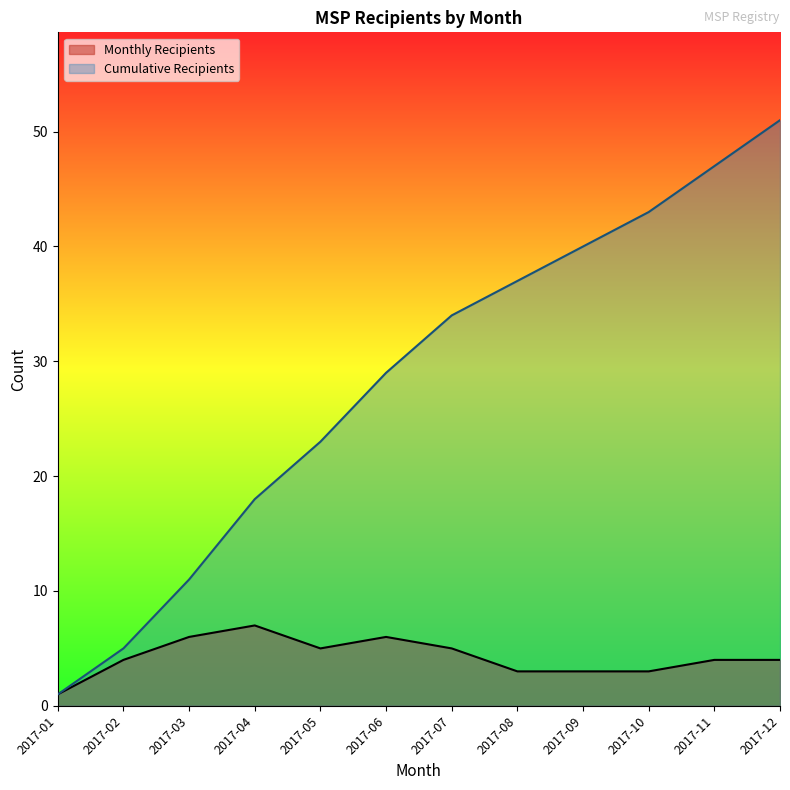

What is the change in value from 2017-02 to 2017-04?

+13